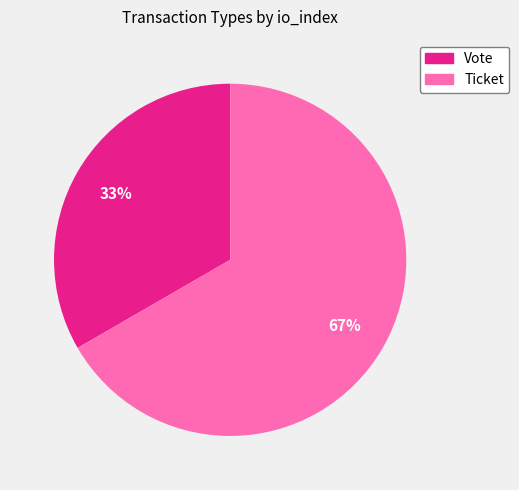

Approximately how many times larger is the value at Ticket compared to Vote?

2.0